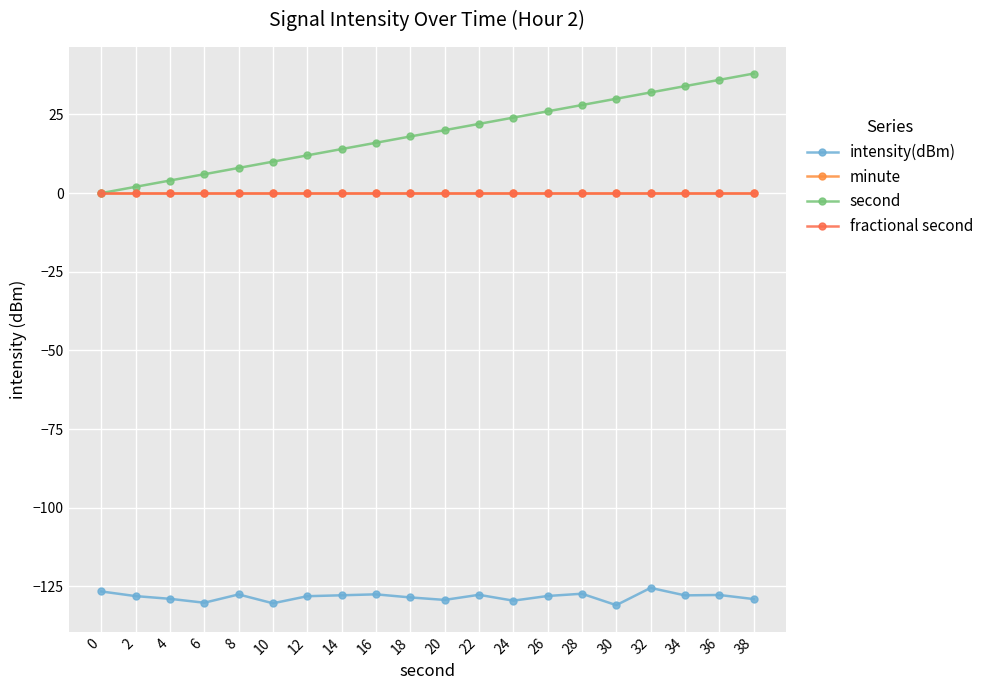

Is it true that intensity(dBm) equals -74.7 at 2?

False